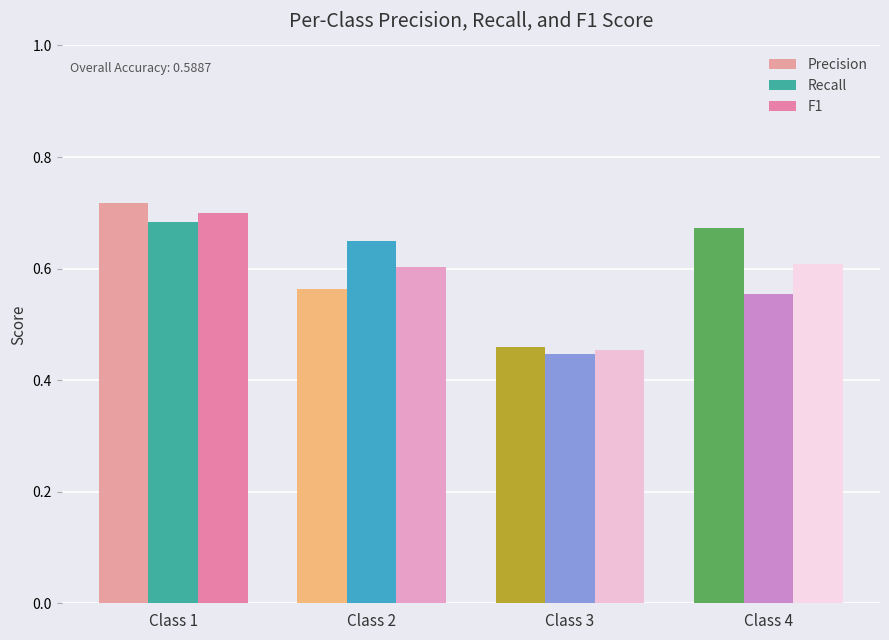

At which label is Precision closest to 0?

Class 3